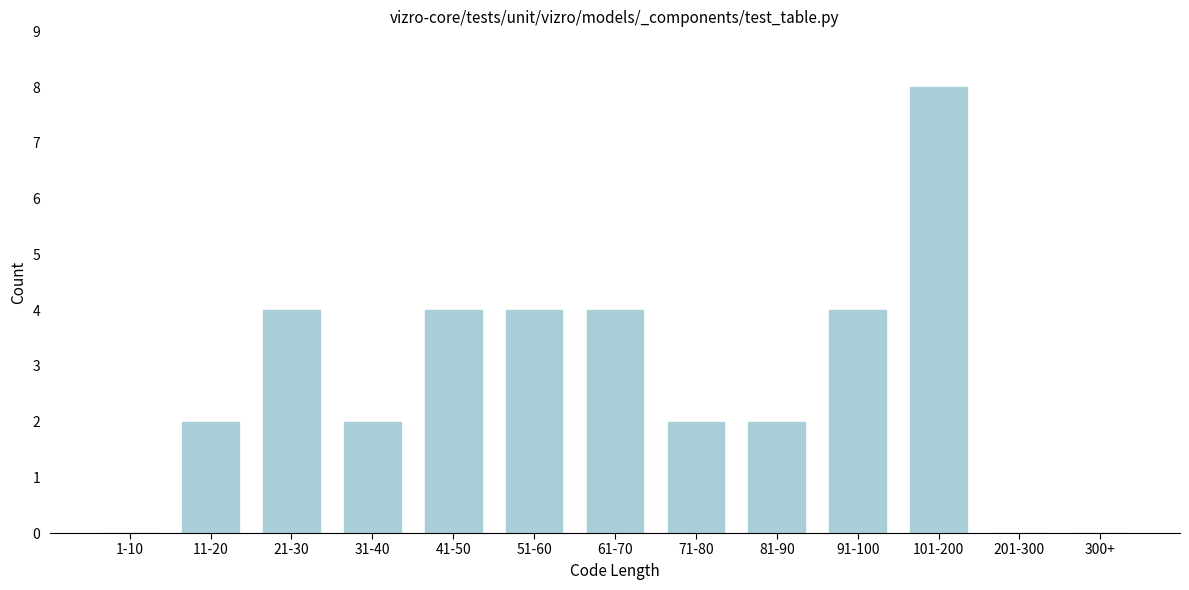

Reading left to right, extract all data points from this chart.

1-10=0	11-20=2	21-30=4	31-40=2	41-50=4	51-60=4	61-70=4	71-80=2	81-90=2	91-100=4	101-200=8	201-300=0	300+=0